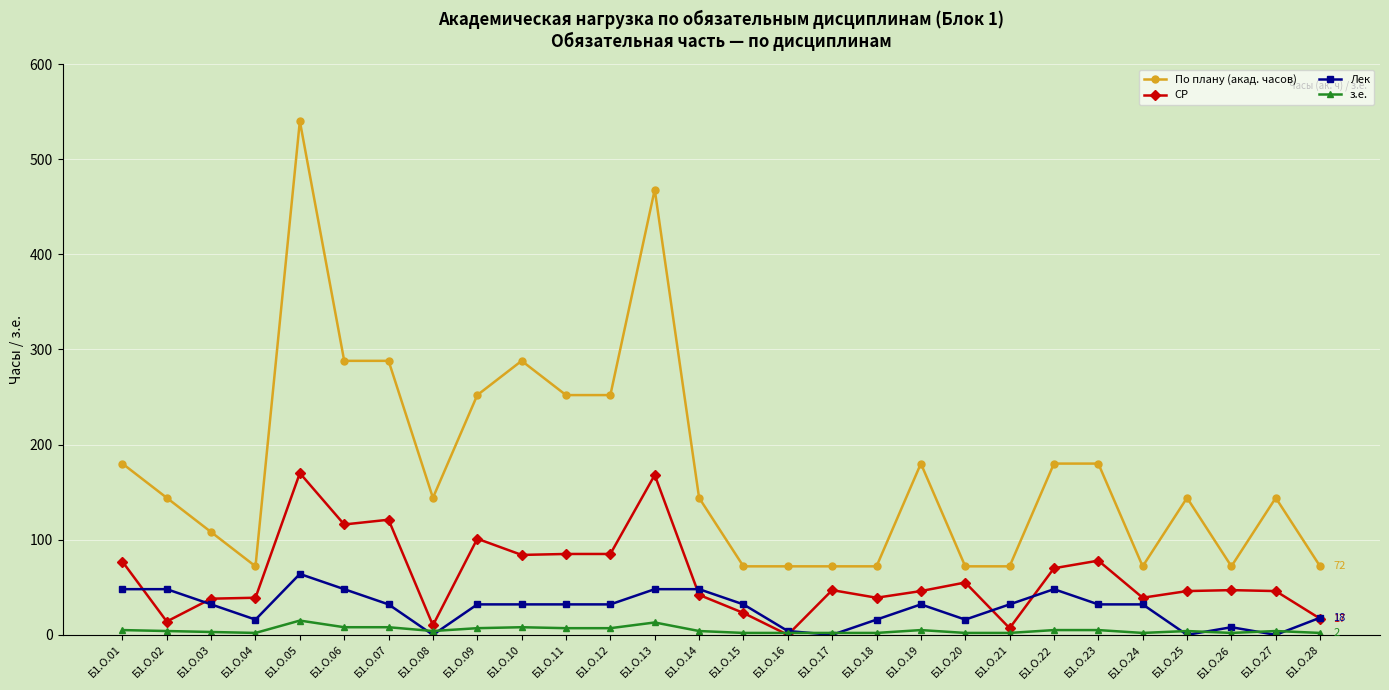

At Б1.О.26, list the series in order from largest to smallest.

По плану (акад. часов), СР, Лек, з.е.